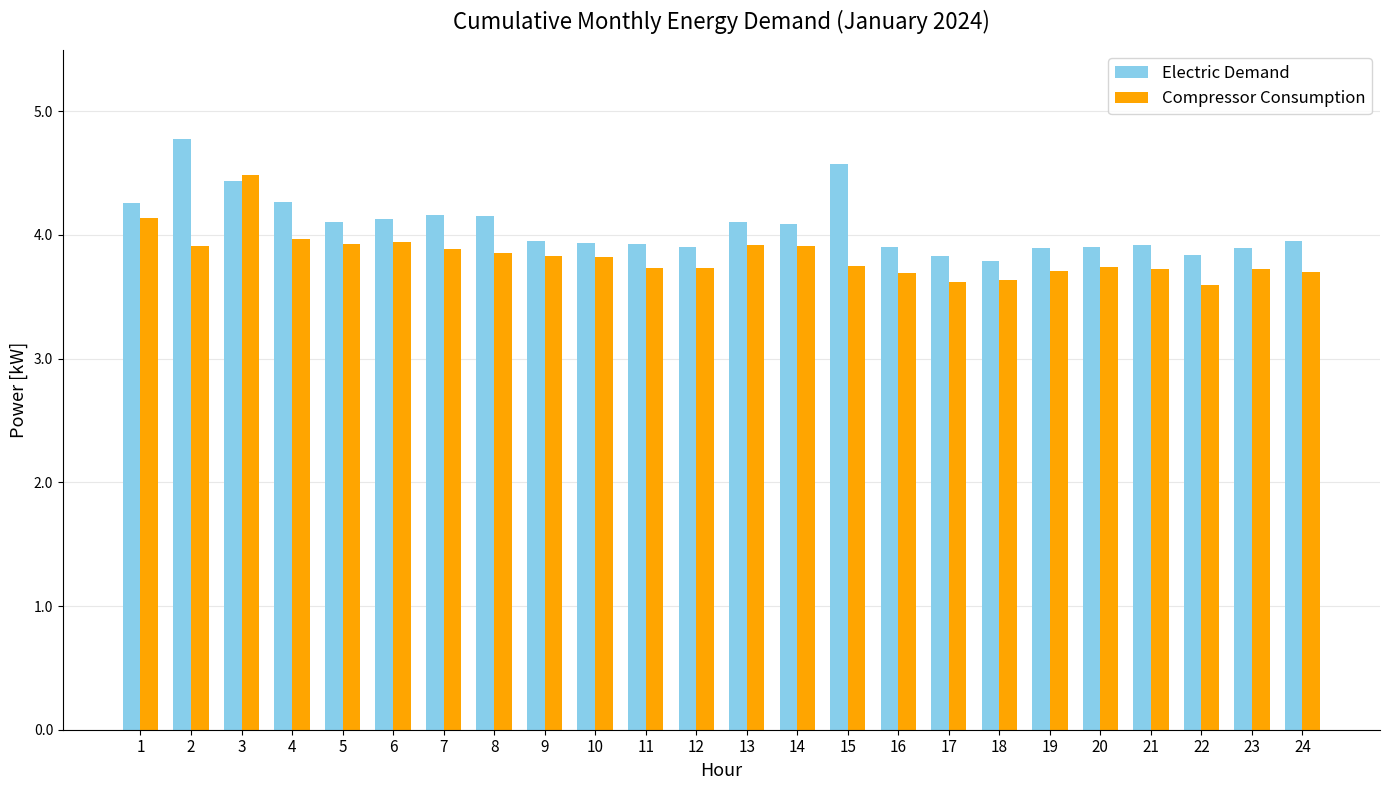

What is the total value across all series at 23?

7.6